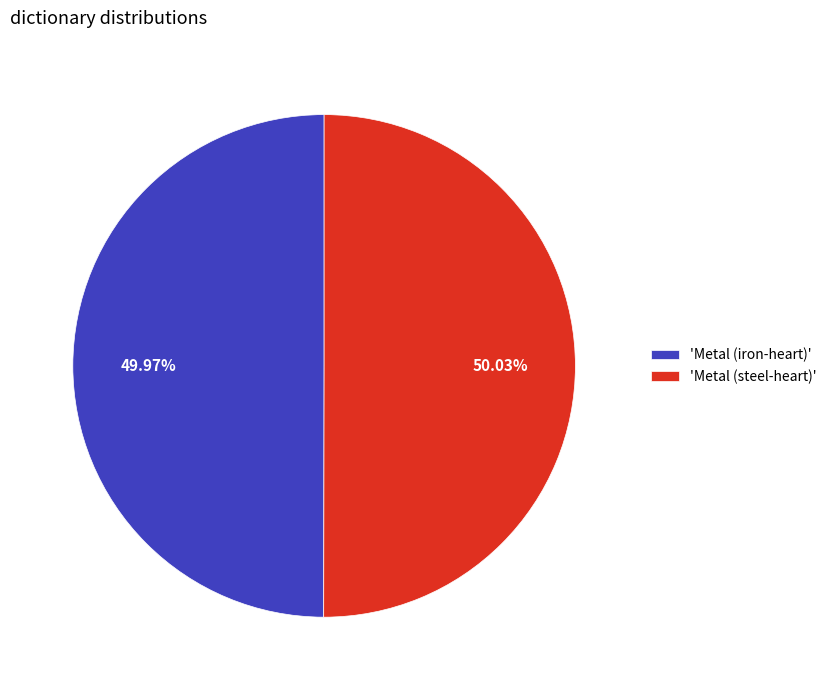

What is the ratio of the value at 'Metal (iron-heart)' to the value at 'Metal (steel-heart)'?

1.0